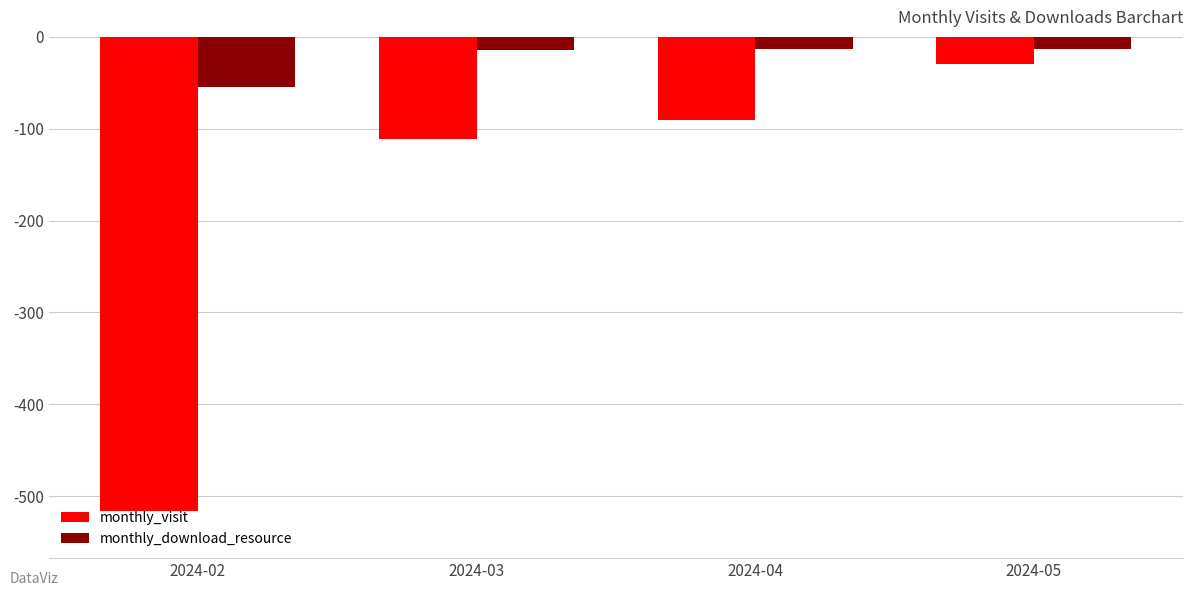

The value of monthly_visit at 2024-04 is -91. True or false?

True